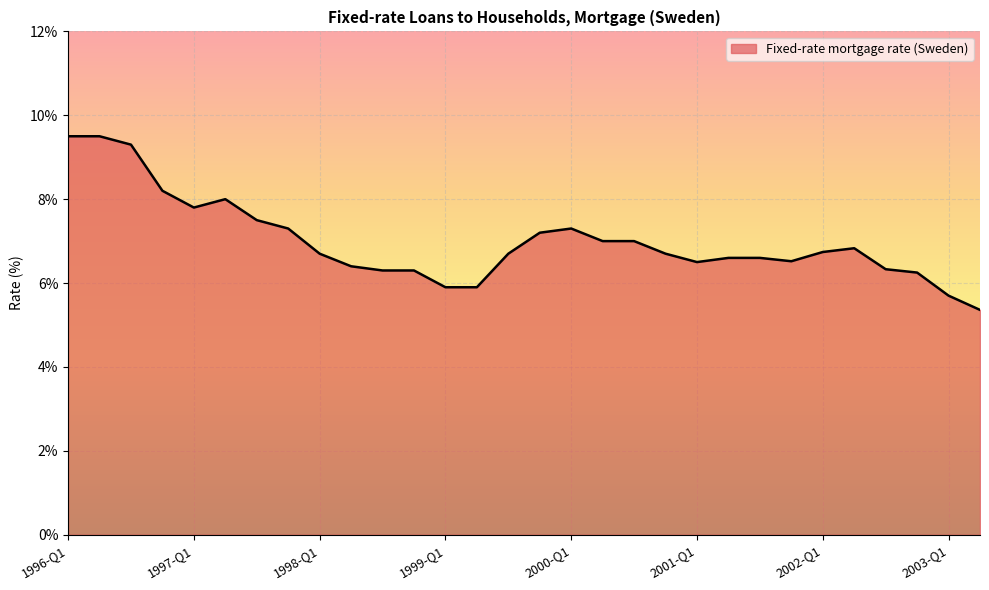

What is the minimum value shown in the chart?

5.4